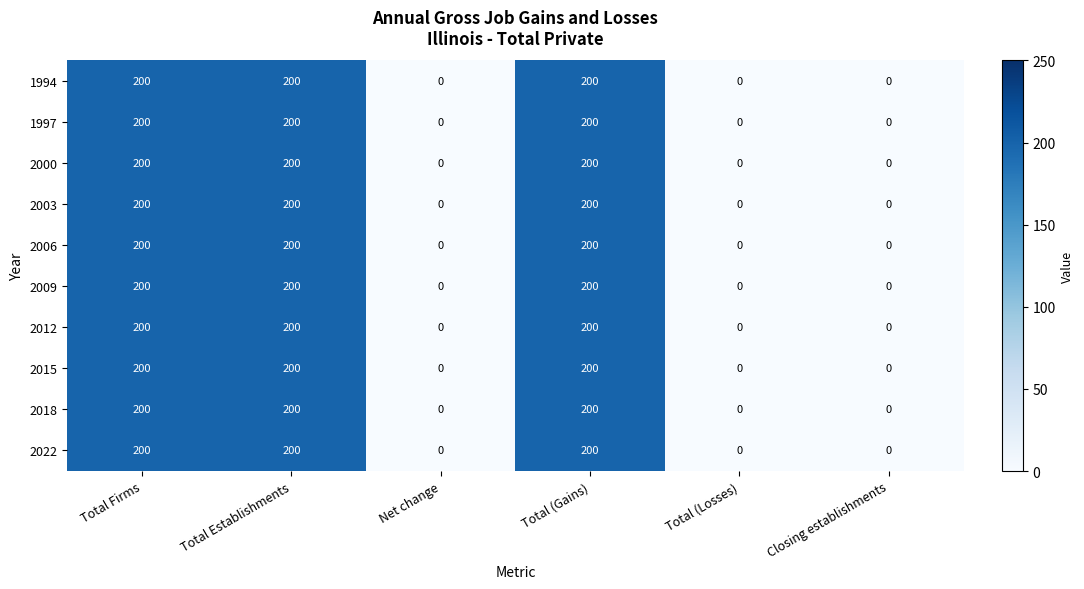

How many positive values does the 2006 series have?

3